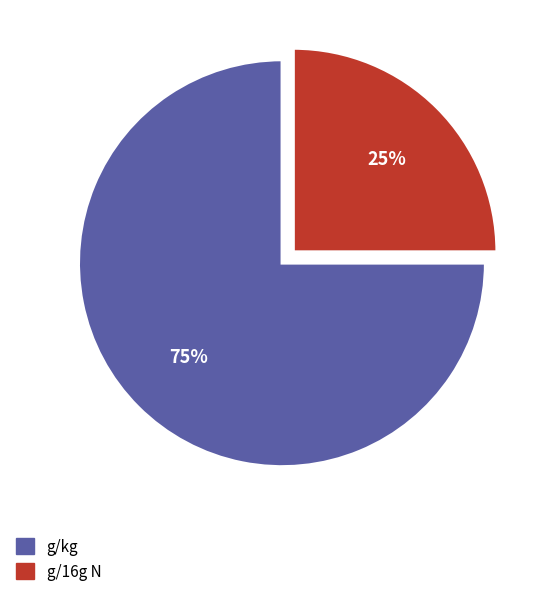

Which category has the smallest portion of the pie?

g/16g N